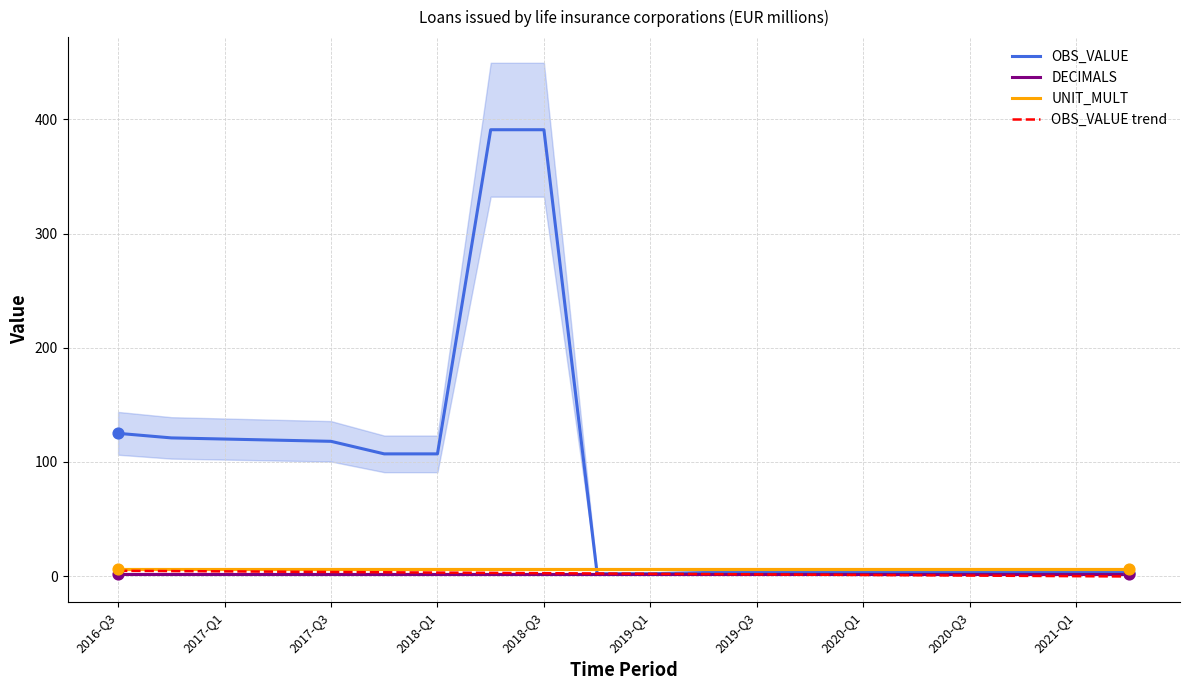

What is the total value across all series at 2021-Q1?

10.9